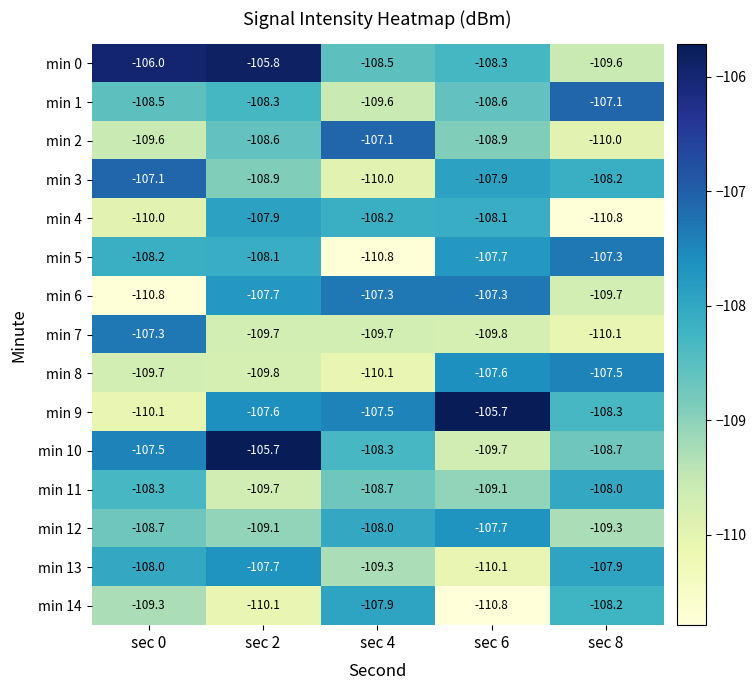

Is it true that min 7 equals -68.0 at sec 6?

False